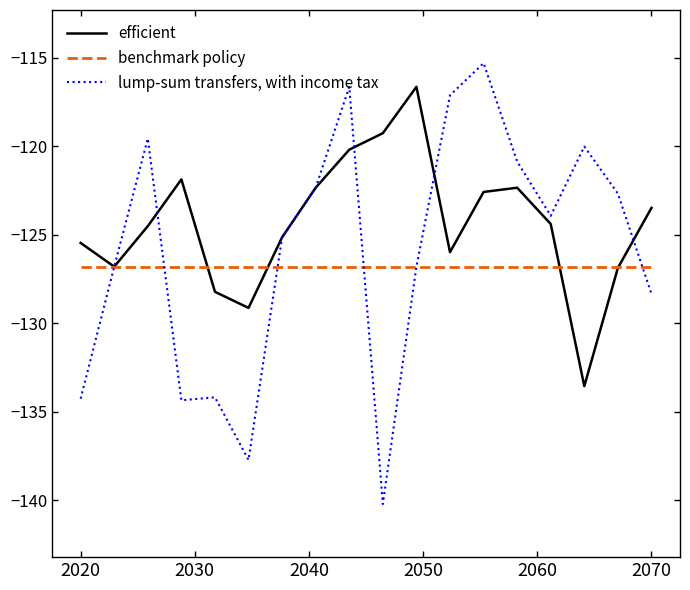

What is the maximum value for lump-sum transfers, with income tax?

-115.3